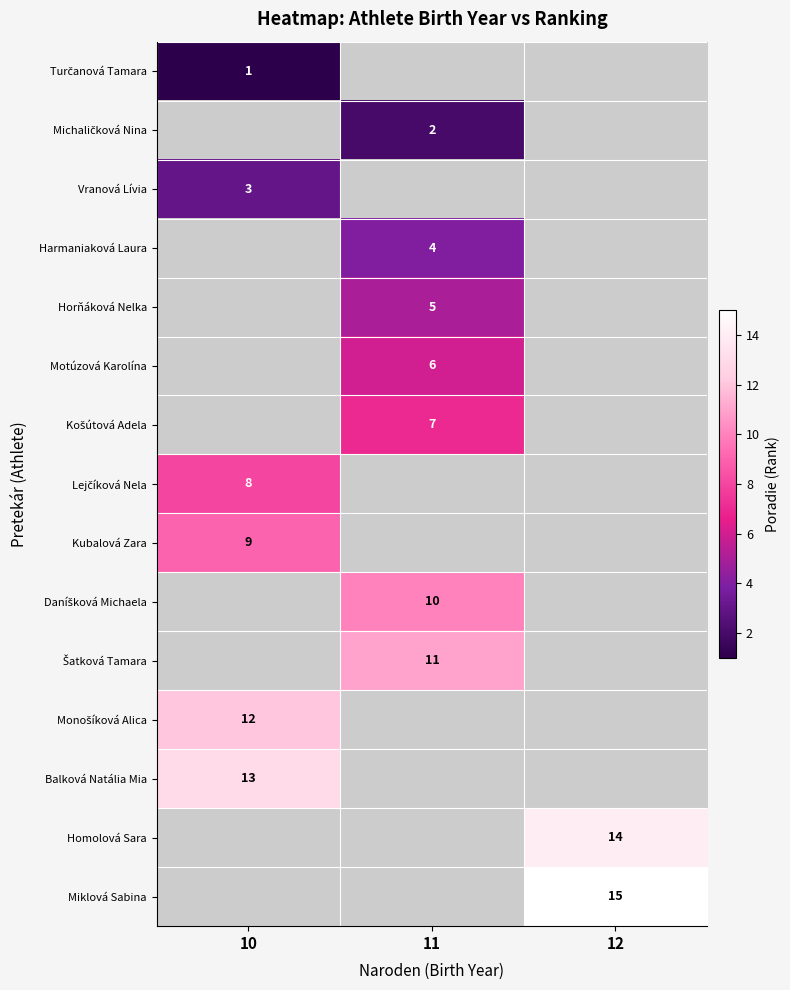

How many series are shown in this chart?

15